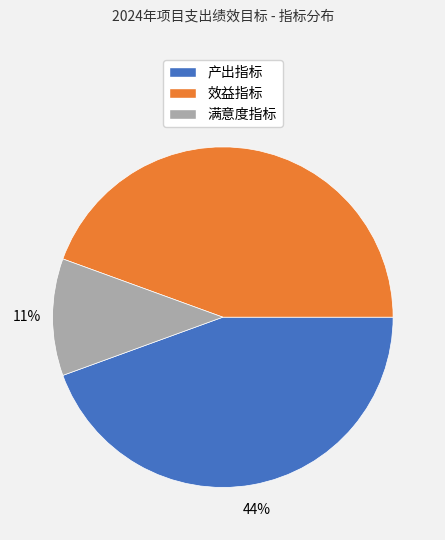

What percentage is the 效益指标 slice, to the nearest percent?

44%